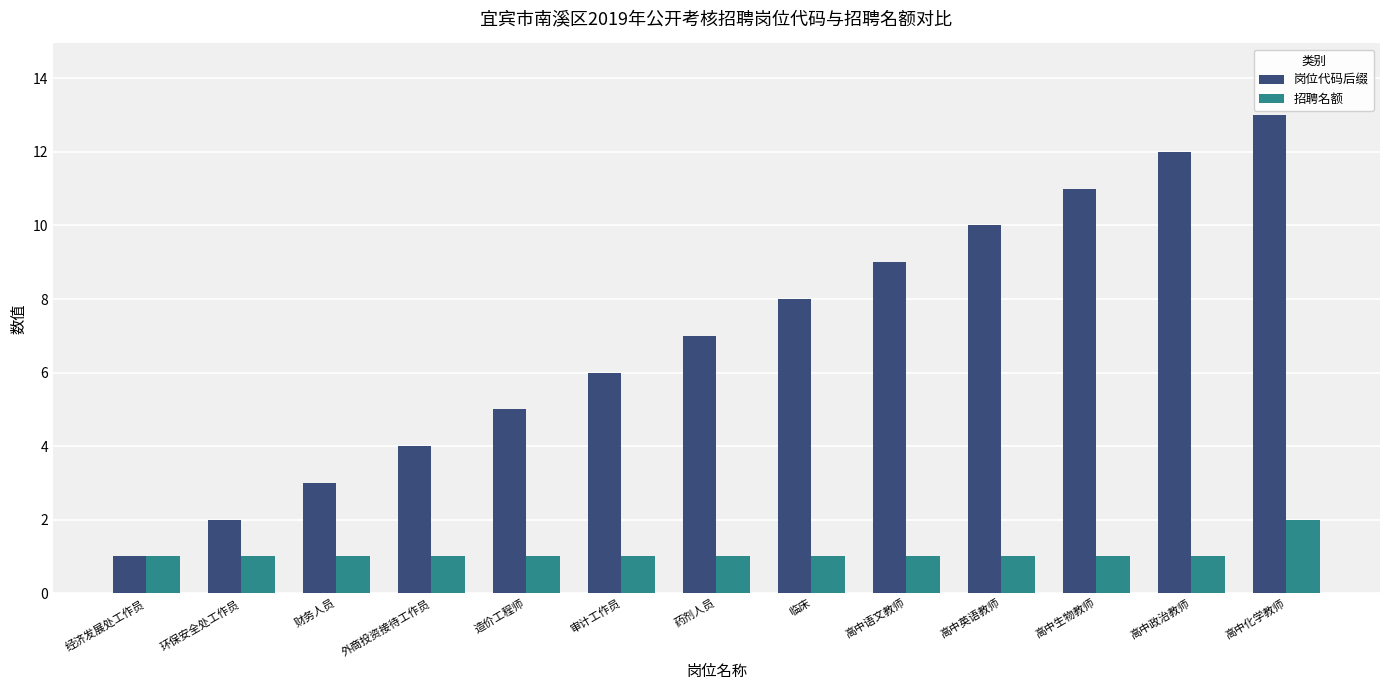

Which series changed the most between 高中英语教师 and 高中政治教师?

岗位代码后缀